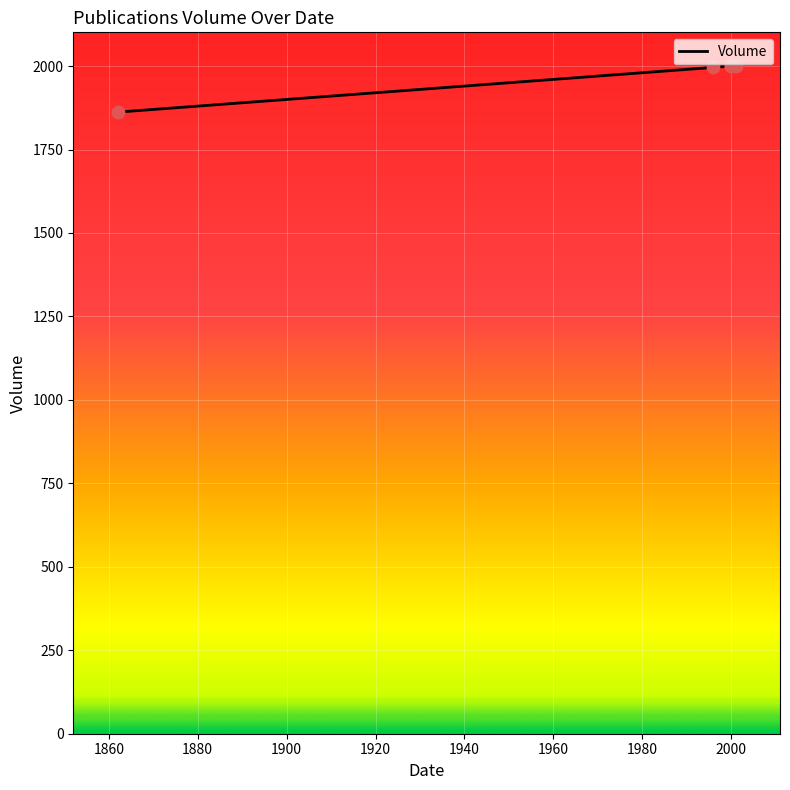

Which has a higher value, 1996 or 2000?

2000